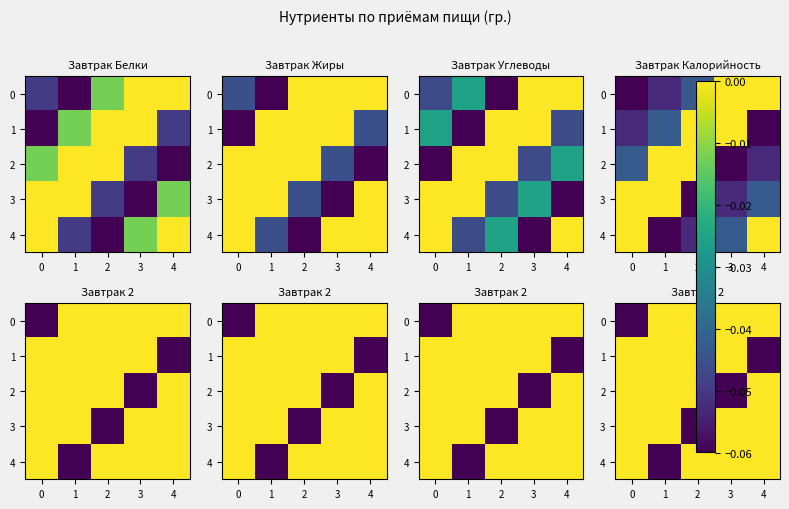

How many negative values does the 2 series have?

1